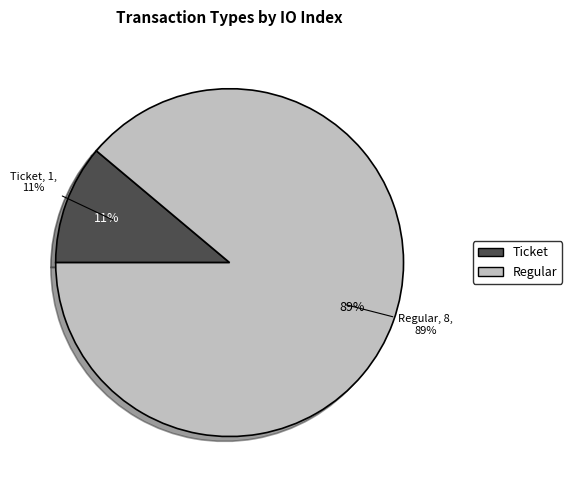

Rank the categories by value from lowest to highest.

Ticket, Regular